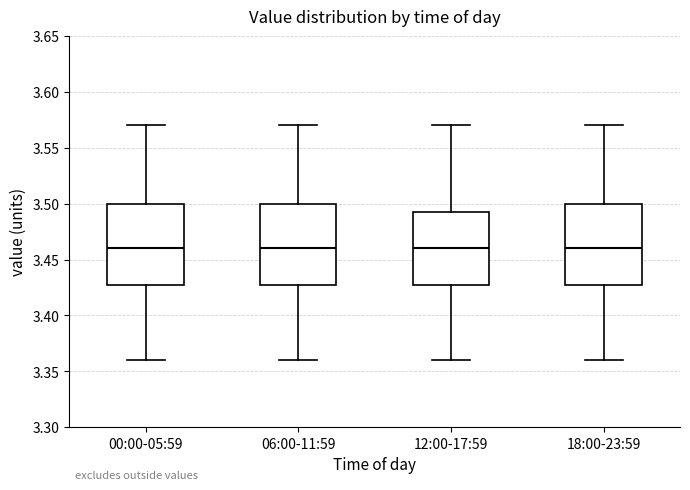

Reading left to right, transcribe this box plot: for each box, give where its median line is, the range the box spans, and where its two whiskers end, as read against the y-axis. The values are not printed on the chart, so give them approximately, as read against the axis.

00:00-05:59: median 3.460, box 3.430 to 3.500, whiskers 3.360 to 3.570
06:00-11:59: median 3.460, box 3.430 to 3.500, whiskers 3.360 to 3.570
12:00-17:59: median 3.460, box 3.430 to 3.495, whiskers 3.360 to 3.570
18:00-23:59: median 3.460, box 3.430 to 3.500, whiskers 3.360 to 3.570